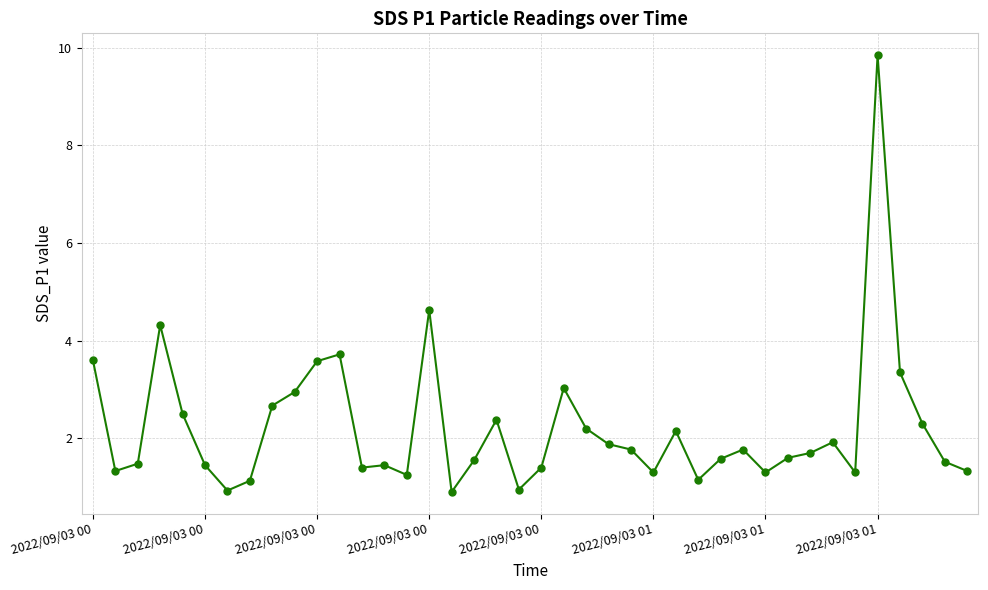

What is the average value?

2.2